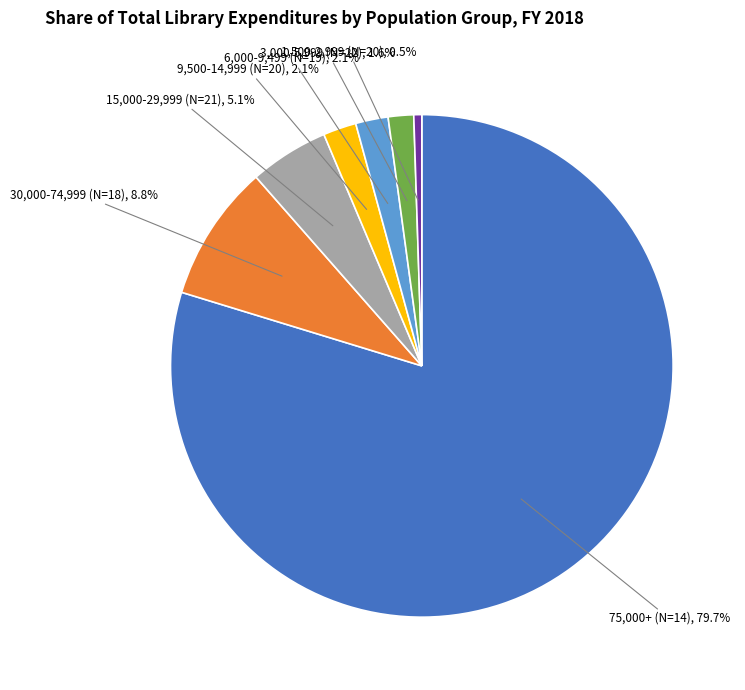

Is there any slice that represents more than half of the pie?

Yes